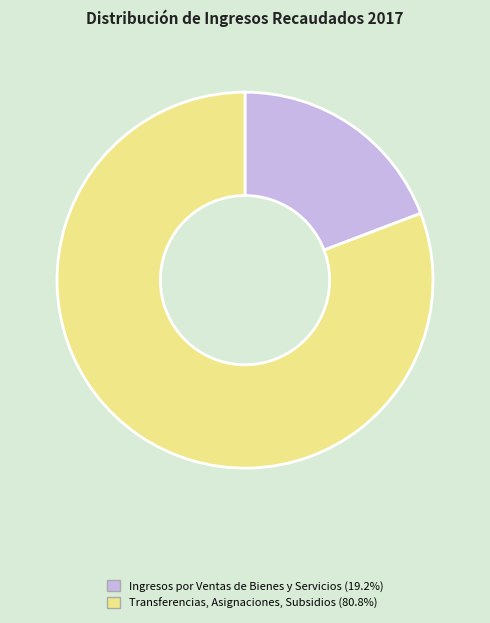

What is the smallest slice in the pie chart?

Ingresos por Ventas de Bienes y Servicios